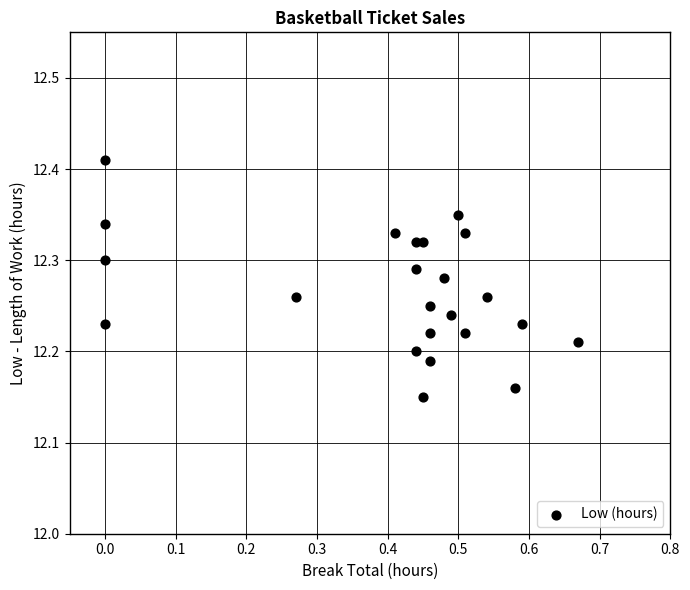

What is the range of Y values (max minus min)?

0.3